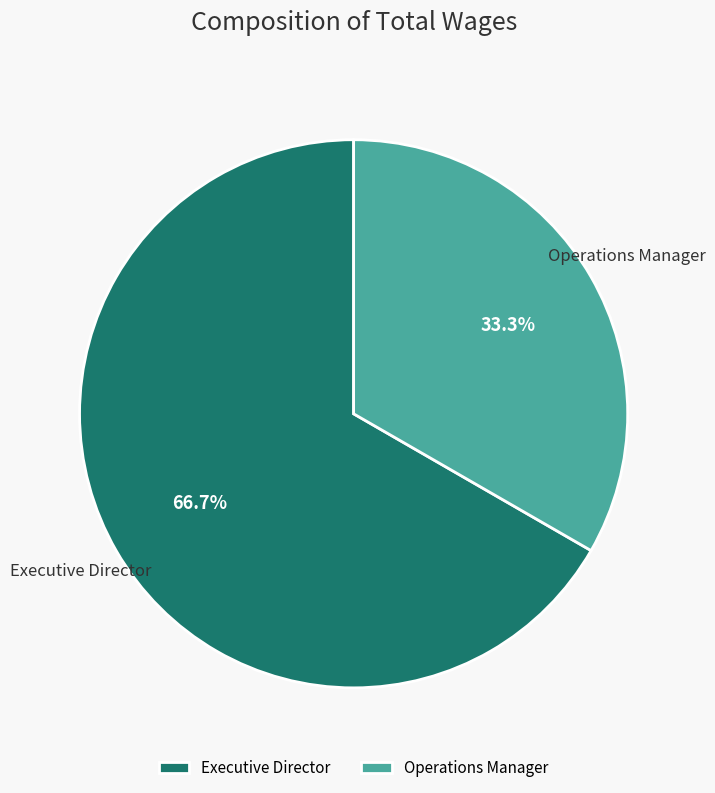

How much of the chart is everything except Executive Director?

33.3%